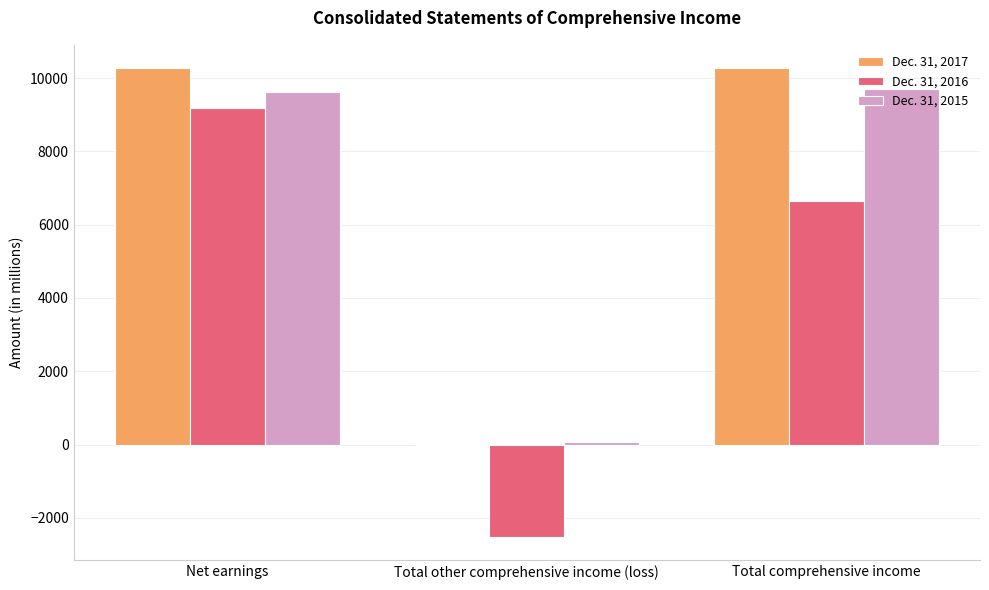

What is the greatest value displayed?

10268